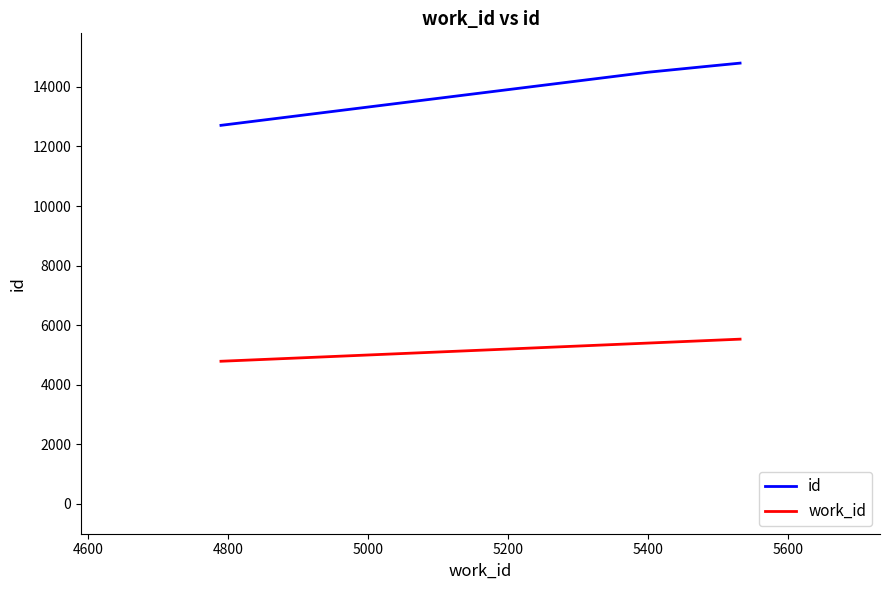

Which series has the largest total across all categories?

id